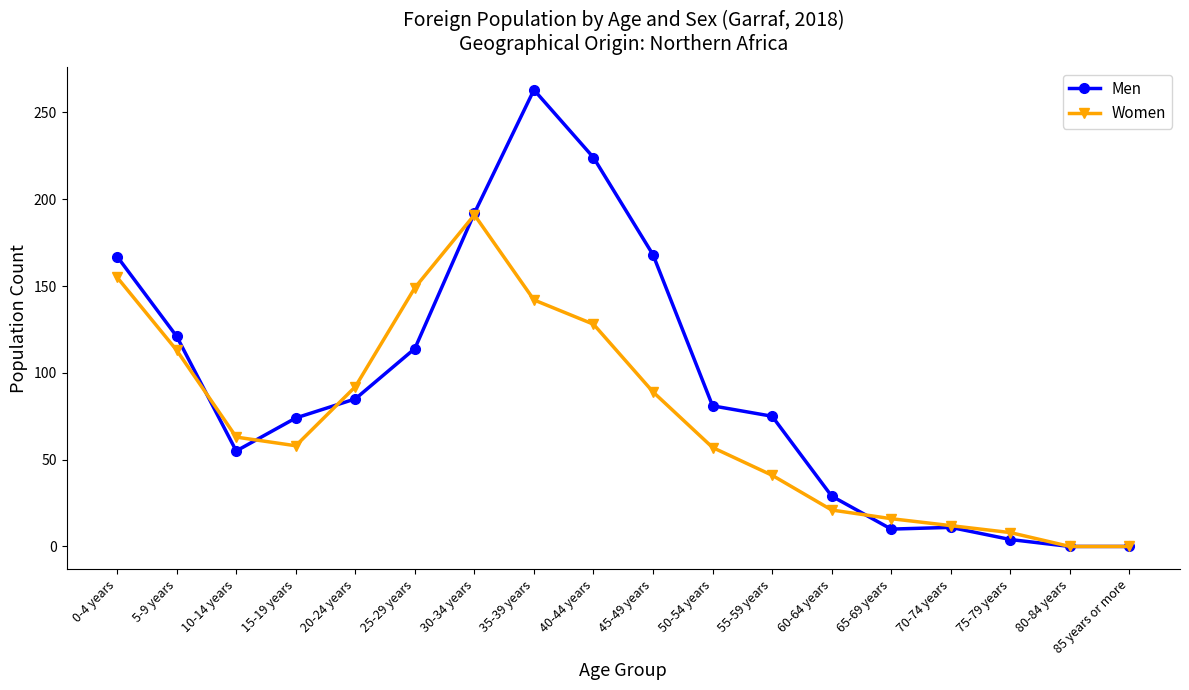

Where is the first local maximum for Women?

30-34 years